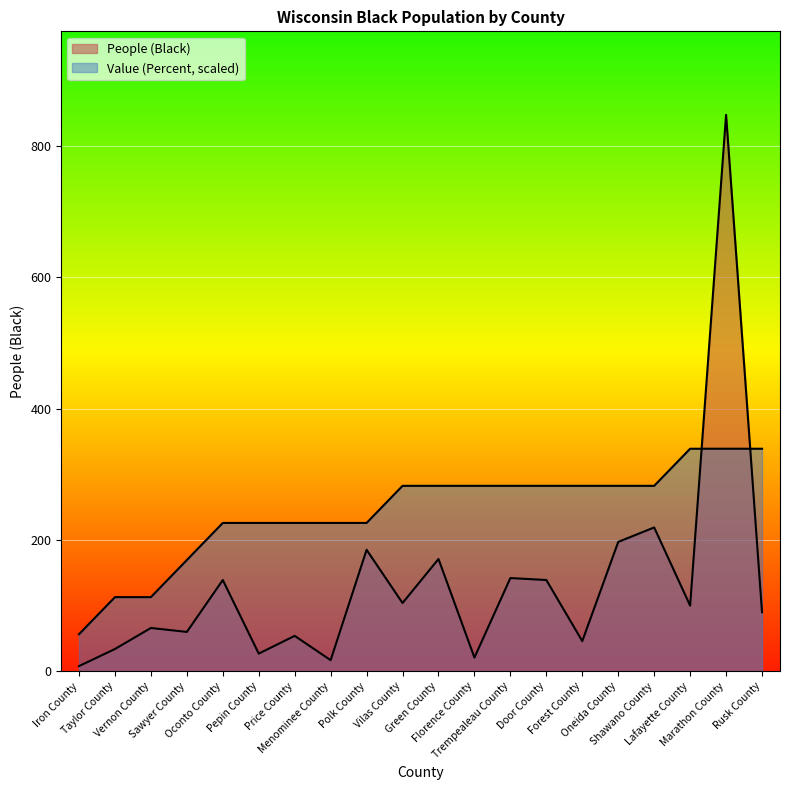

How many times do People (Black) and Value (Percent) cross each other?

2